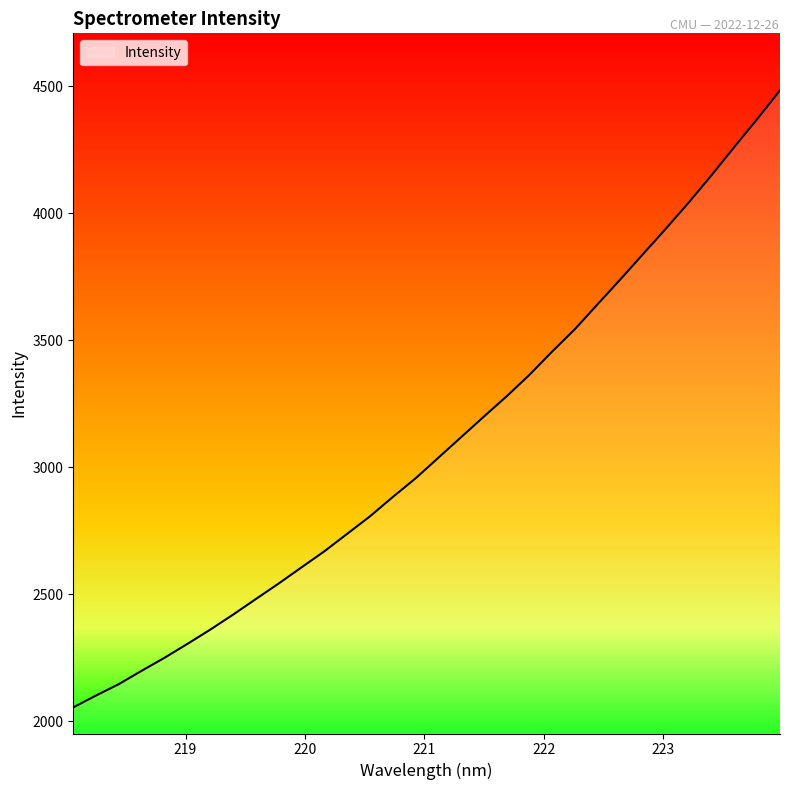

What is the difference between the maximum and minimum values?

2429.8